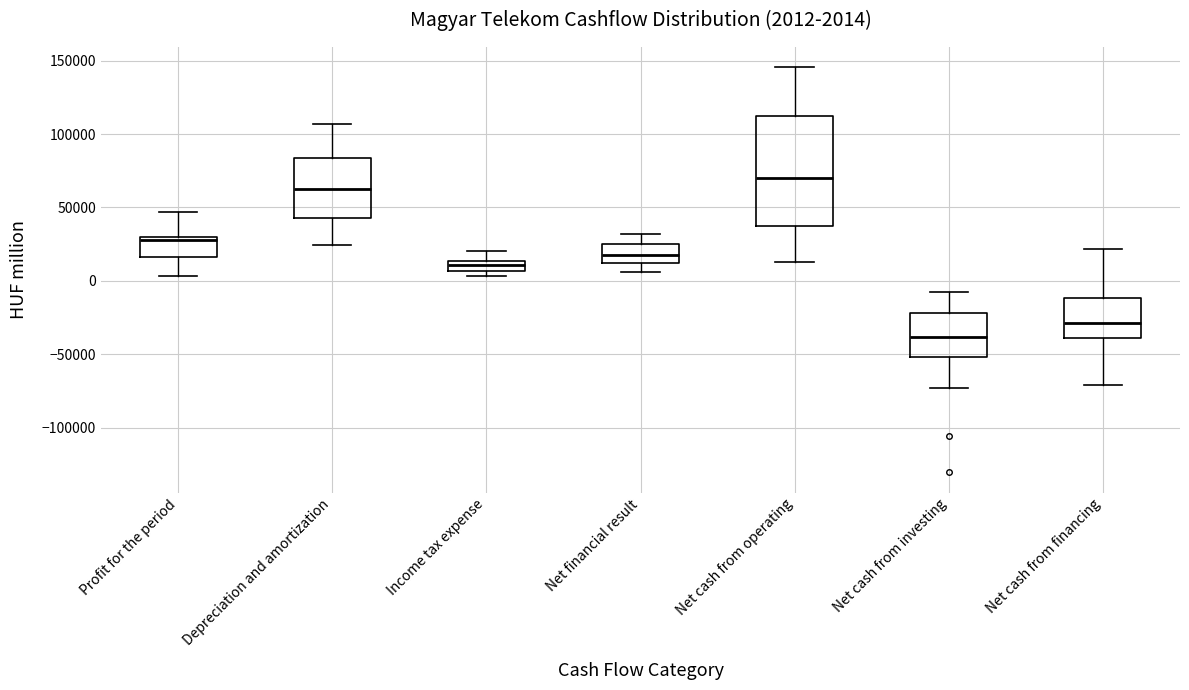

Which box's median line is the lowest?

Net cash from investing